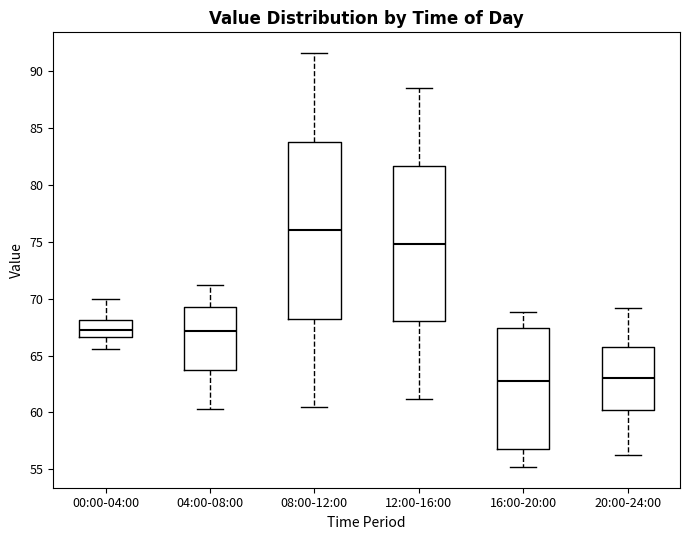

Which box is the tallest, from its lower edge to its upper edge?

08:00-12:00